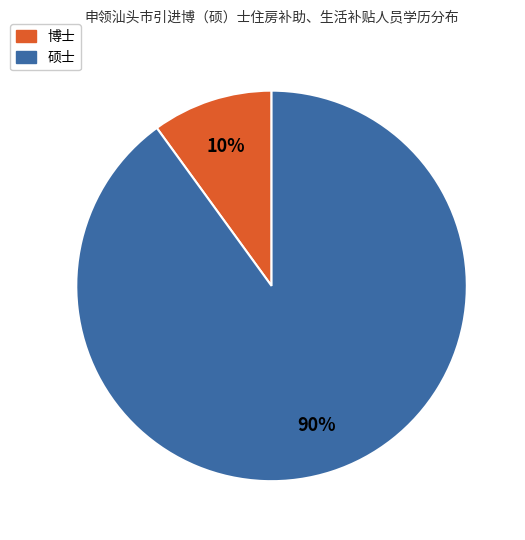

Do 硕士 and 博士 together represent more than half of the pie?

Yes